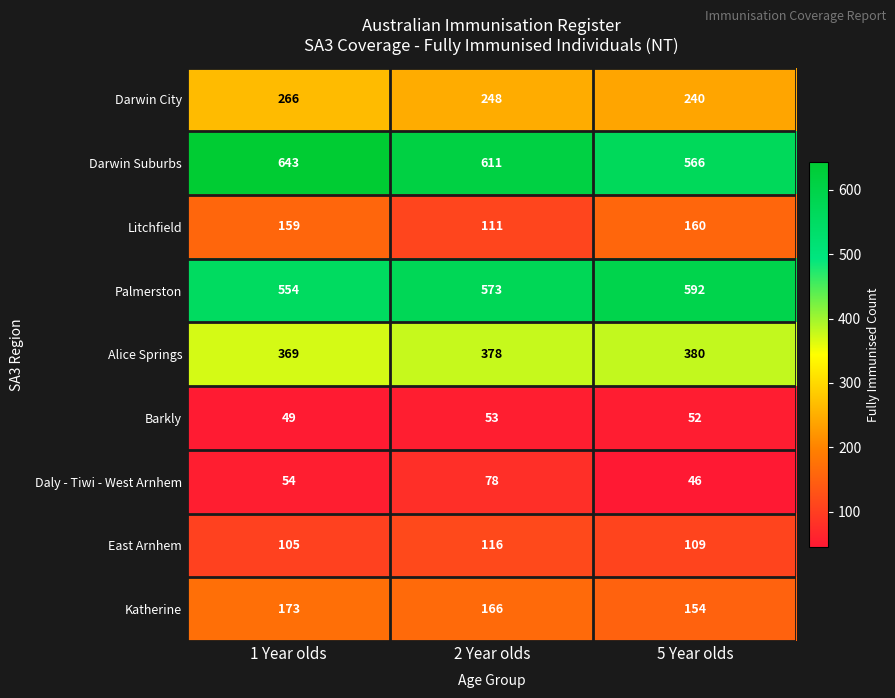

What is the minimum value for Palmerston?

554